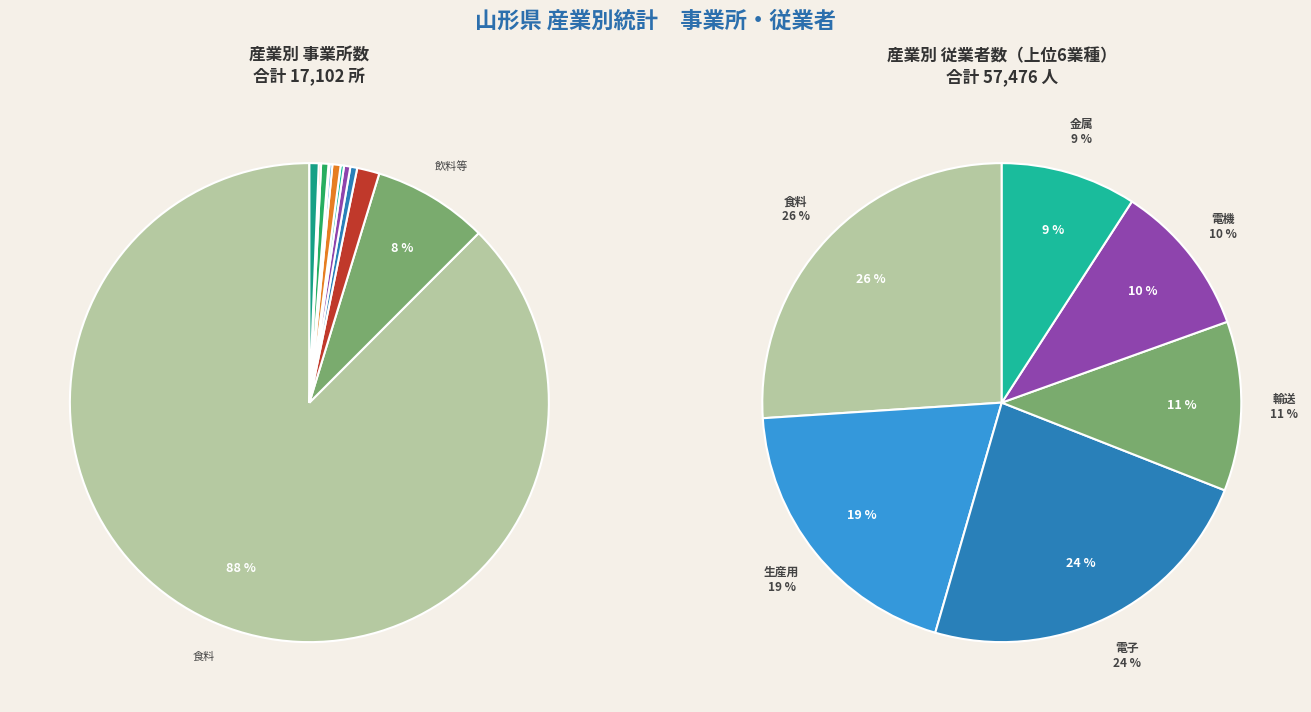

Between 繊維 and 木材, which is larger?

繊維